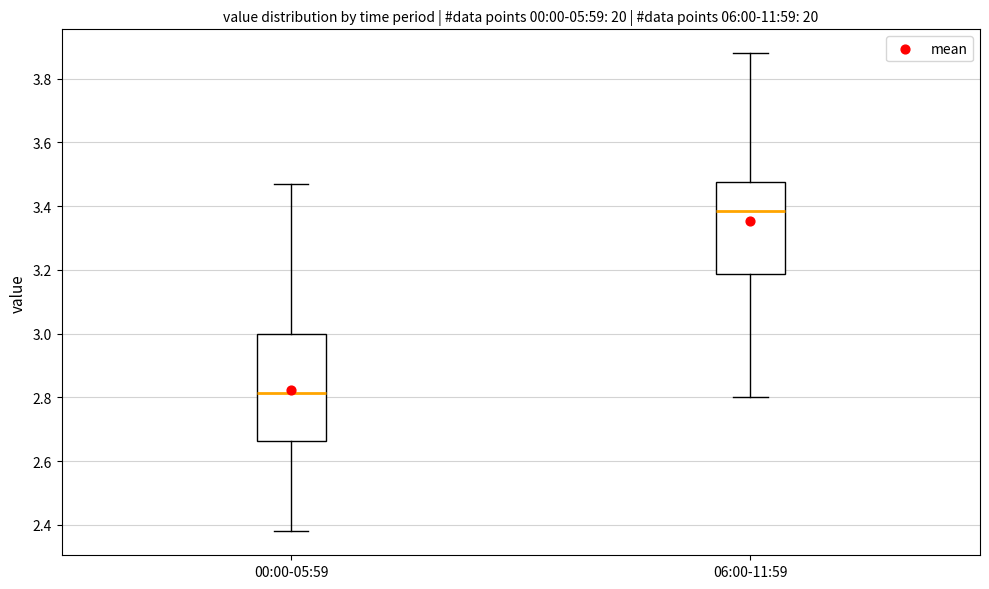

Which box's median line is the lowest?

00:00-05:59